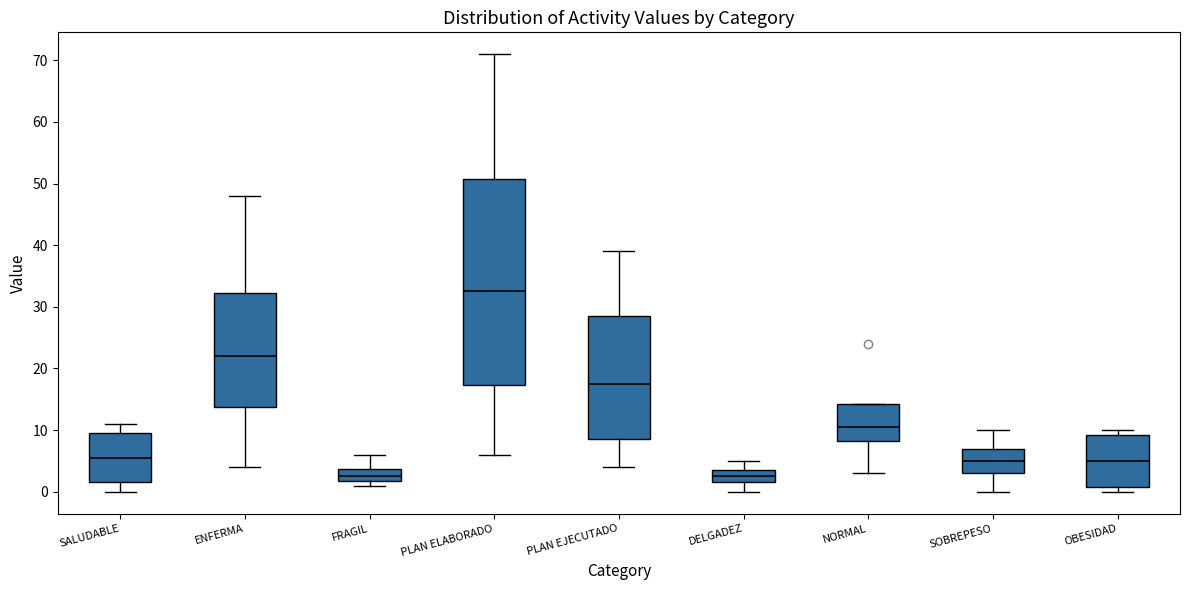

Reading left to right, read every box against the y-axis: the position of its median line, the range the box covers, and the ends of its whiskers. The values are not printed on the chart, so give them approximately, as read against the axis.

SALUDABLE: median 6, box 2 to 10, whiskers 0 to 11
ENFERMA: median 22, box 14 to 32, whiskers 4 to 48
FRAGIL: median 3, box 2 to 4, whiskers 1 to 6
PLAN ELABORADO: median 33, box 17 to 51, whiskers 6 to 71
PLAN EJECUTADO: median 18, box 9 to 29, whiskers 4 to 39
DELGADEZ: median 3, box 2 to 4, whiskers 0 to 5
NORMAL: median 11, box 8 to 14, whiskers 3 to 14
SOBREPESO: median 5, box 3 to 7, whiskers 0 to 10
OBESIDAD: median 5, box 1 to 9, whiskers 0 to 10